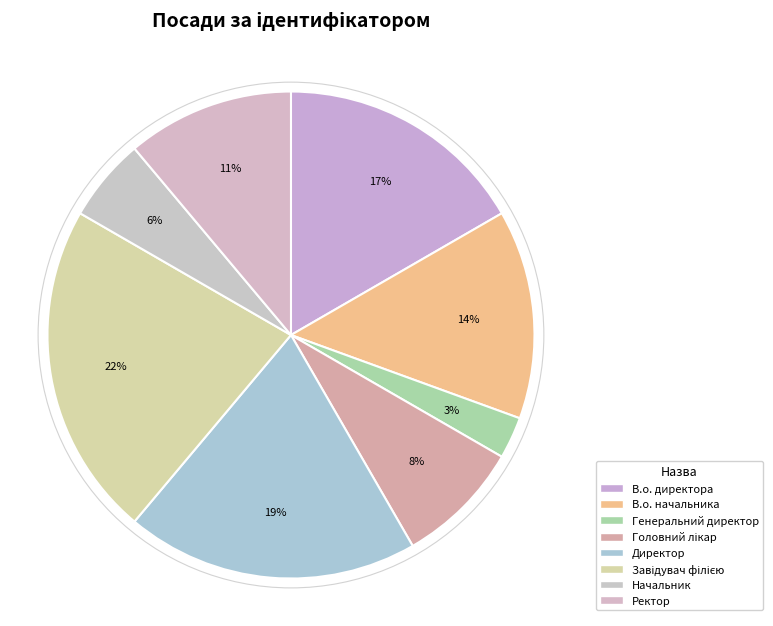

What is the total percentage of В.о. директора and Генеральний директор?

19.4%